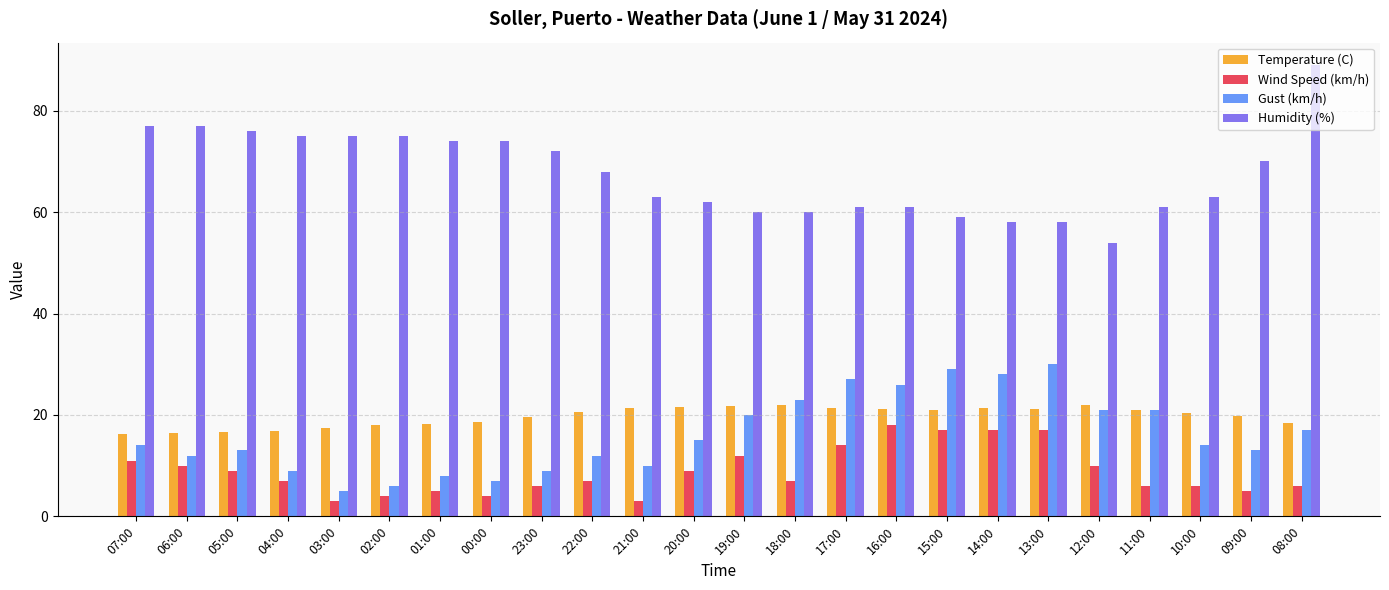

At 09:00, list the series in order from smallest to largest.

Wind Speed (km/h), Gust (km/h), Temperature (C), Humidity (%)